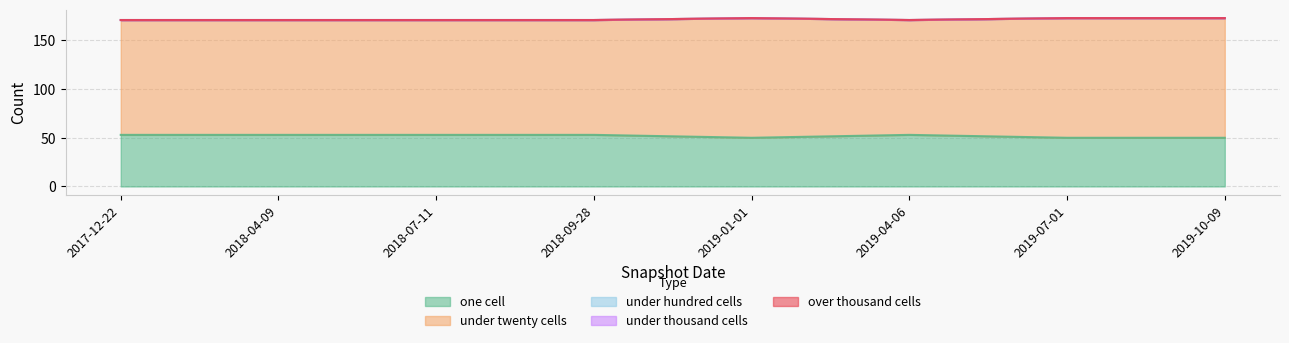

At which label does under_twenty_cells reach its minimum?

2017-12-22